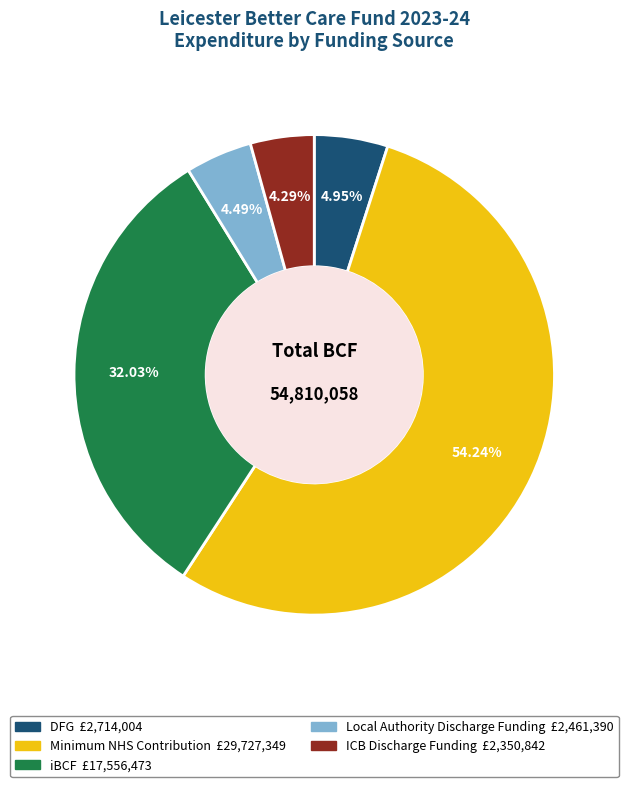

Which has a higher value, iBCF or Local Authority Discharge Funding?

iBCF